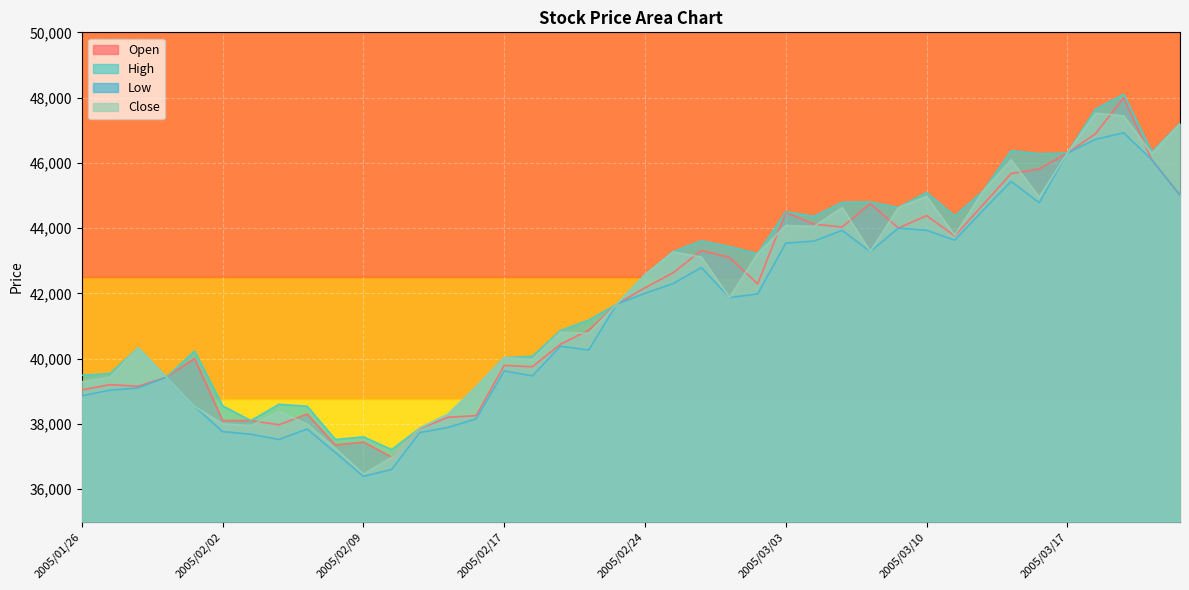

Where is the first local minimum for Low?

2005/02/04